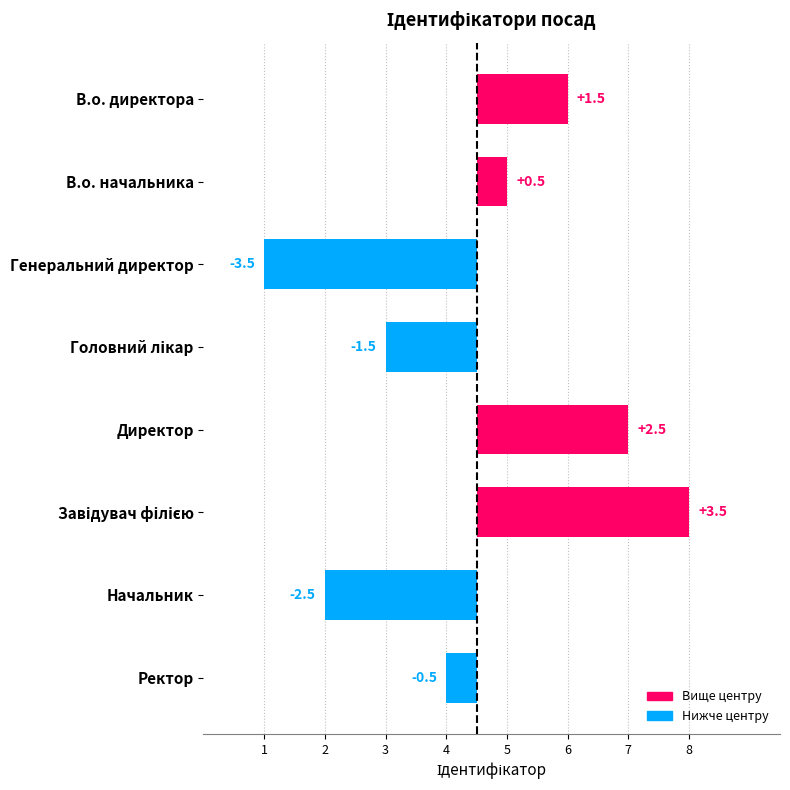

What is the minimum value shown in the chart?

-3.5